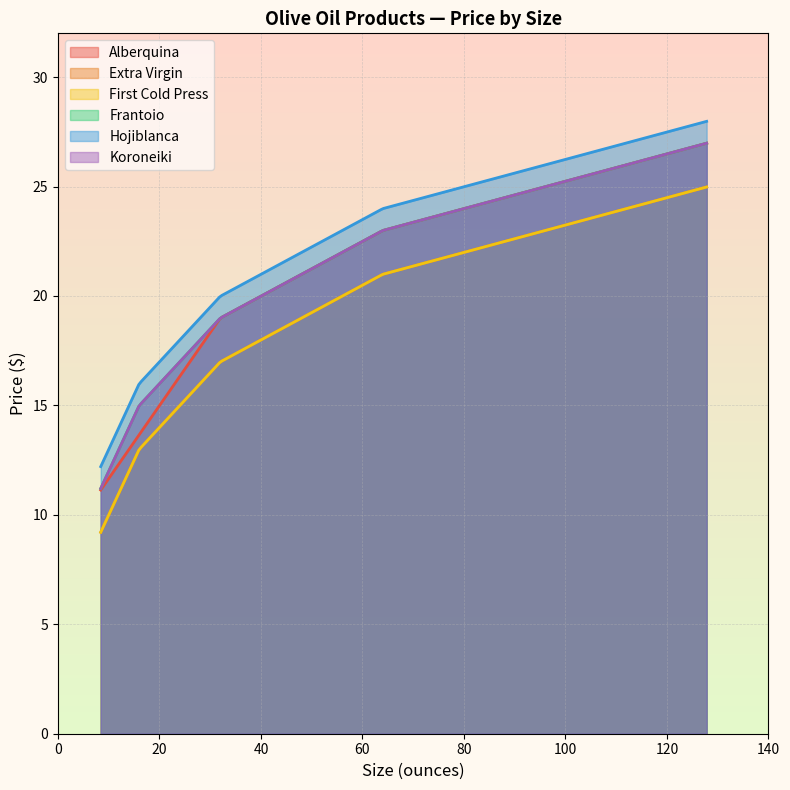

Between 32 and 128, which is larger?

128